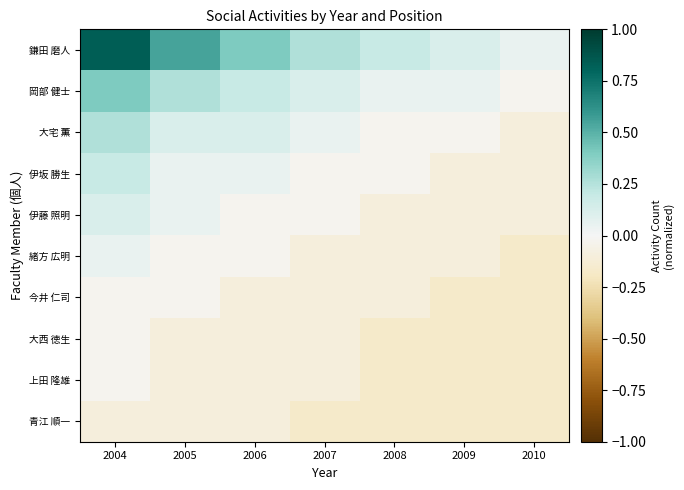

How many series are shown in this chart?

10